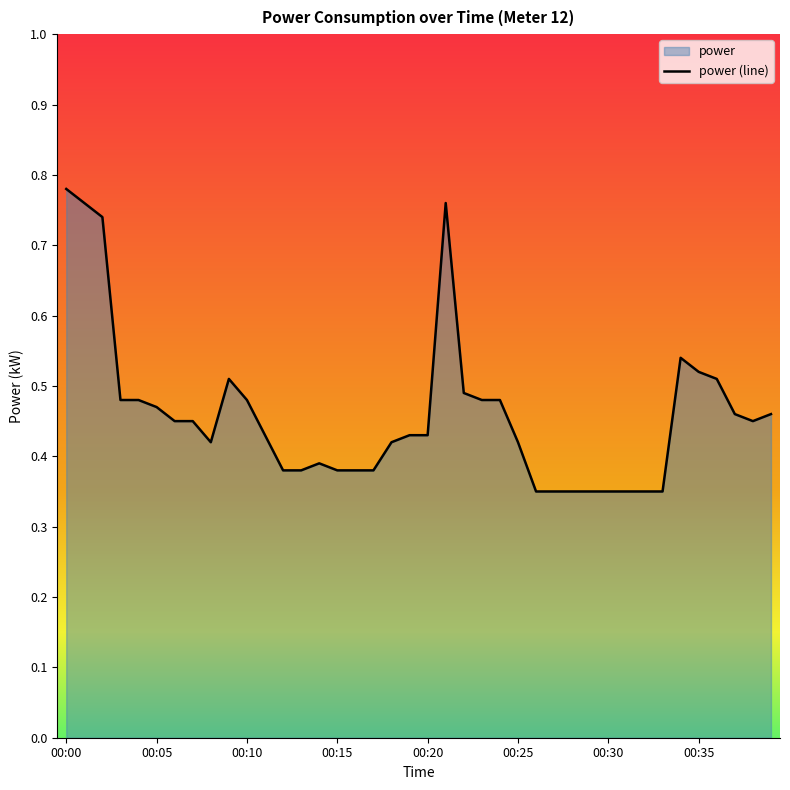

Which category has the highest value across all series?

00:00